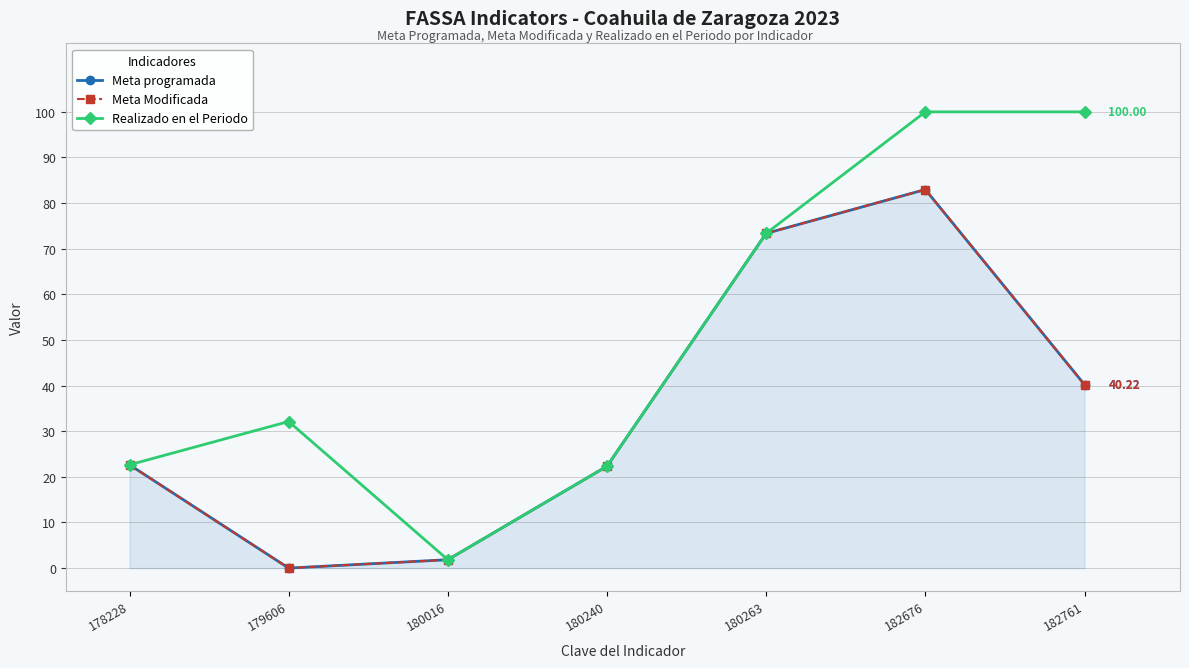

True or false: Meta Modificada and Meta programada cross at least once.

False